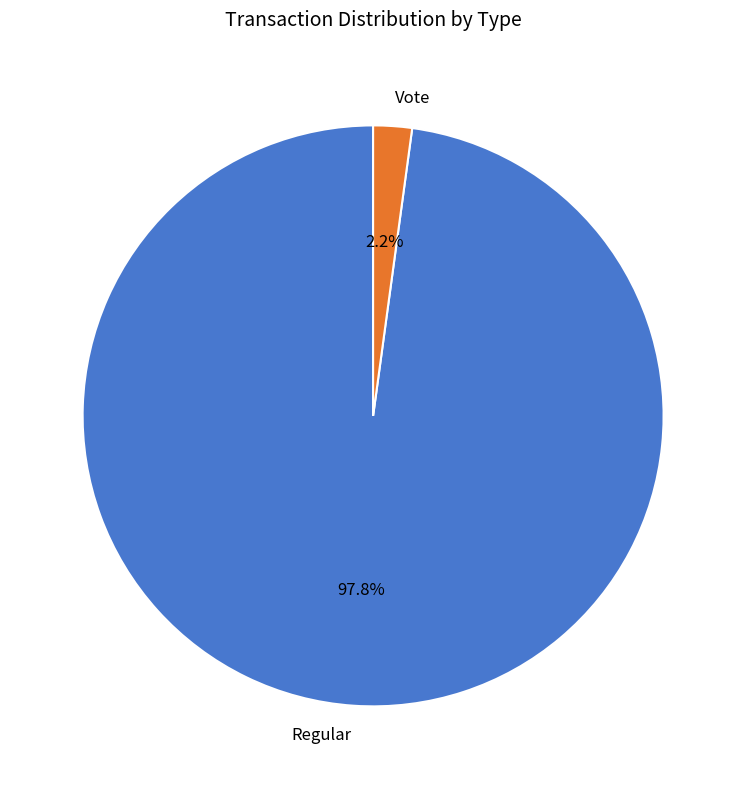

Rank the categories by value from highest to lowest.

Regular, Vote